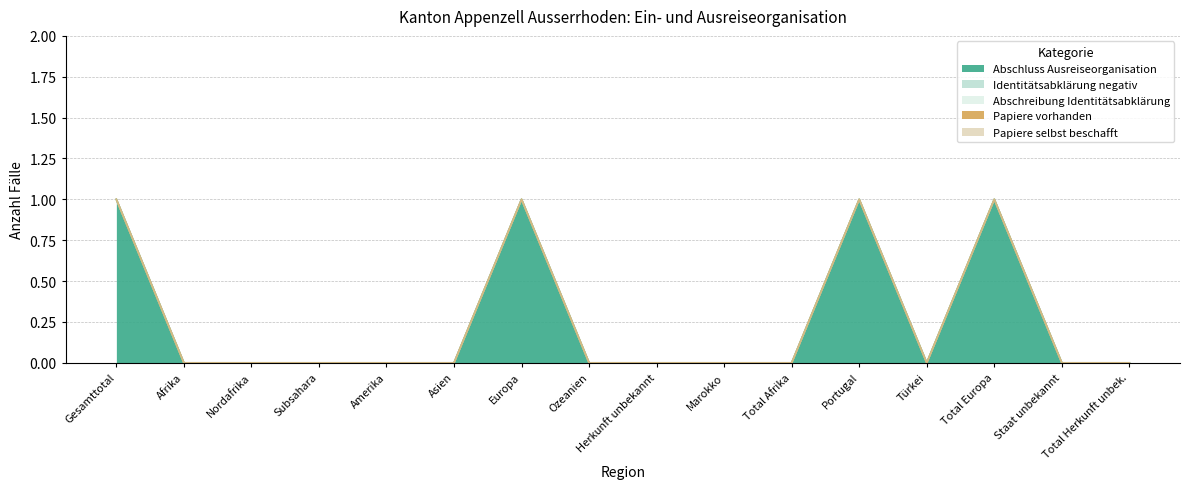

True or false: Abschluss Ausreiseorganisation has more than 1 interior local peaks.

True